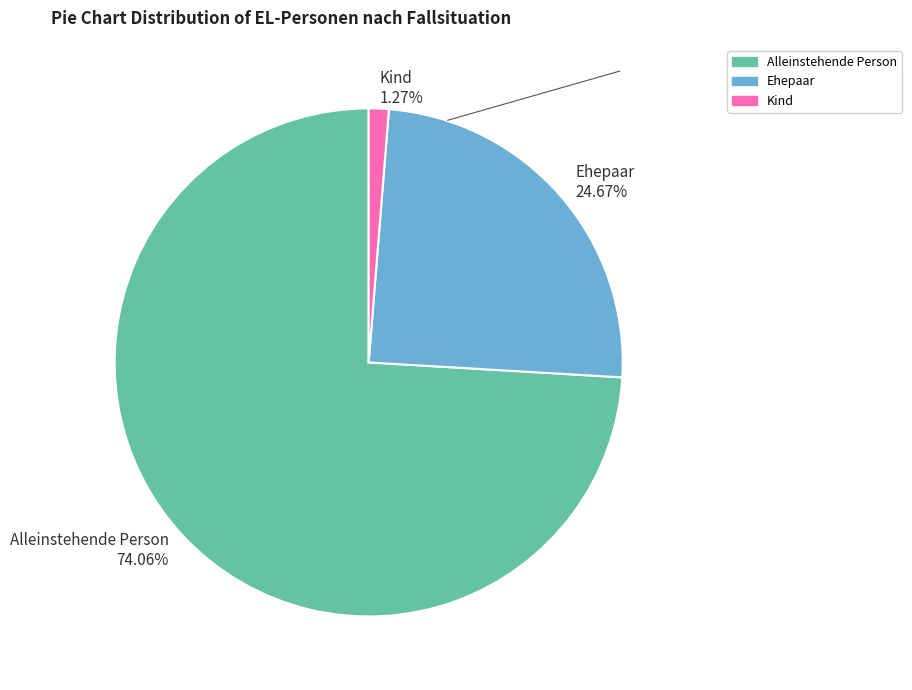

How many segments does this pie chart have?

3